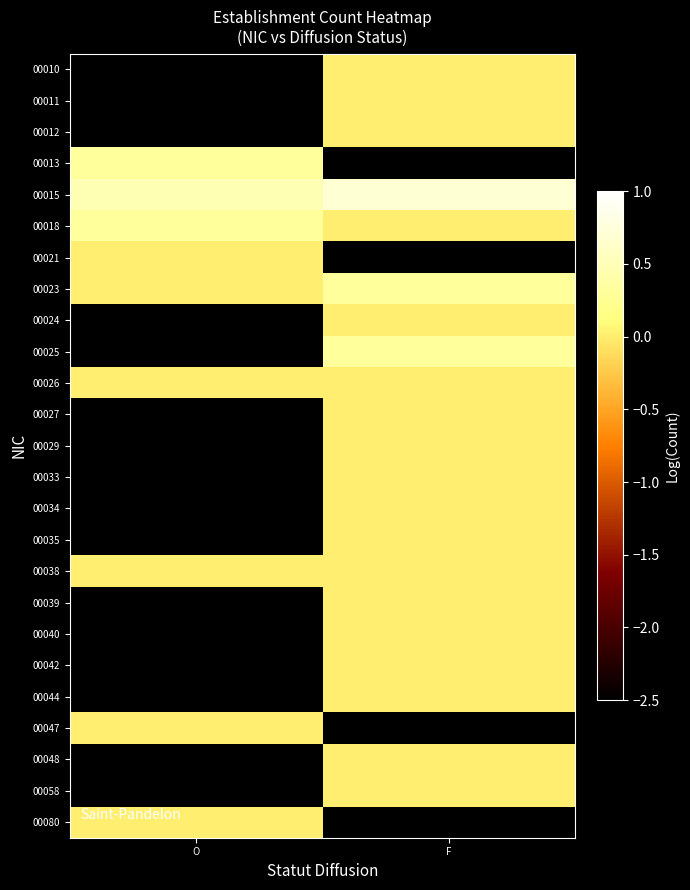

At which category is the sum across all series the highest?

F